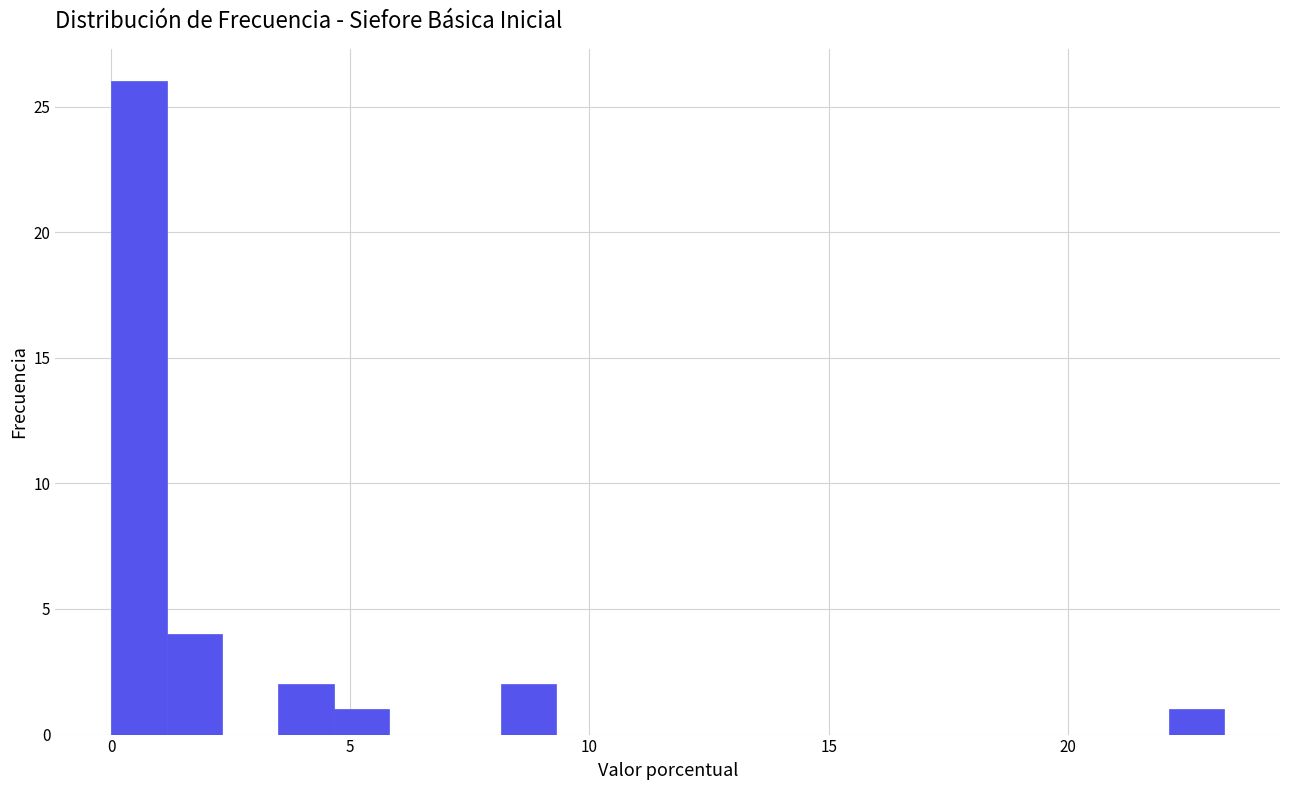

Read against the x-axis, roughly where is the centre of the tallest bar?

0.5